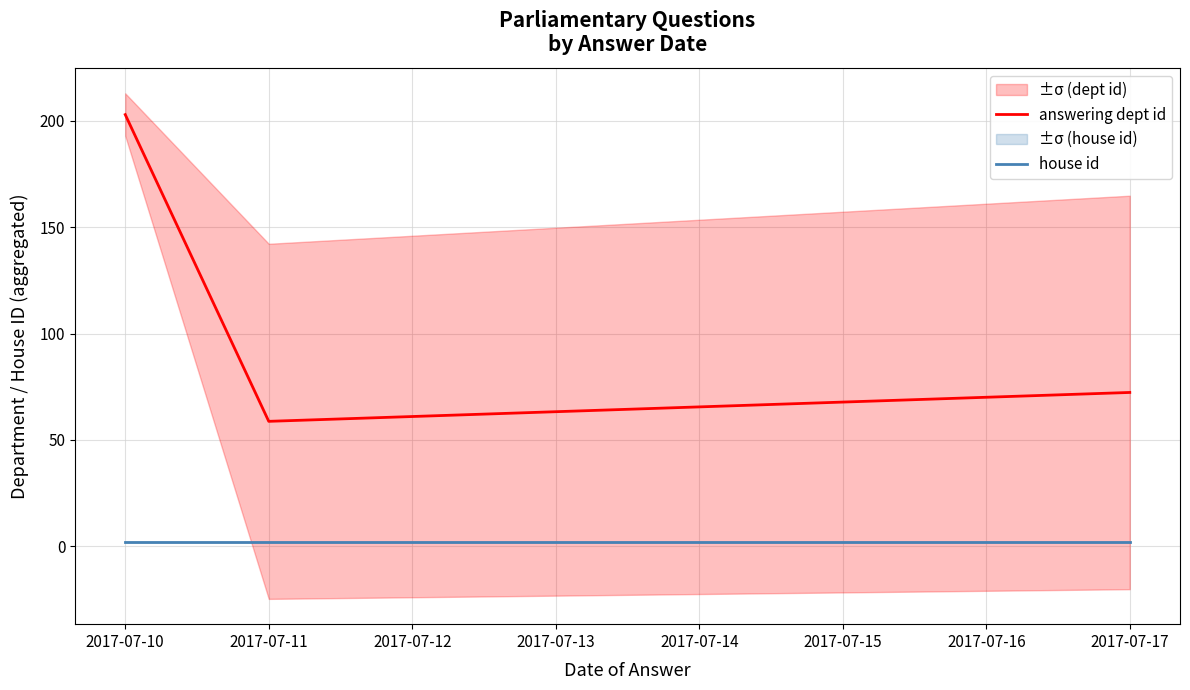

Reading left to right, what are all the values shown in this chart?

answering dept id: 203.0	58.8	72.3
house id: 2.0	2.0	2.0